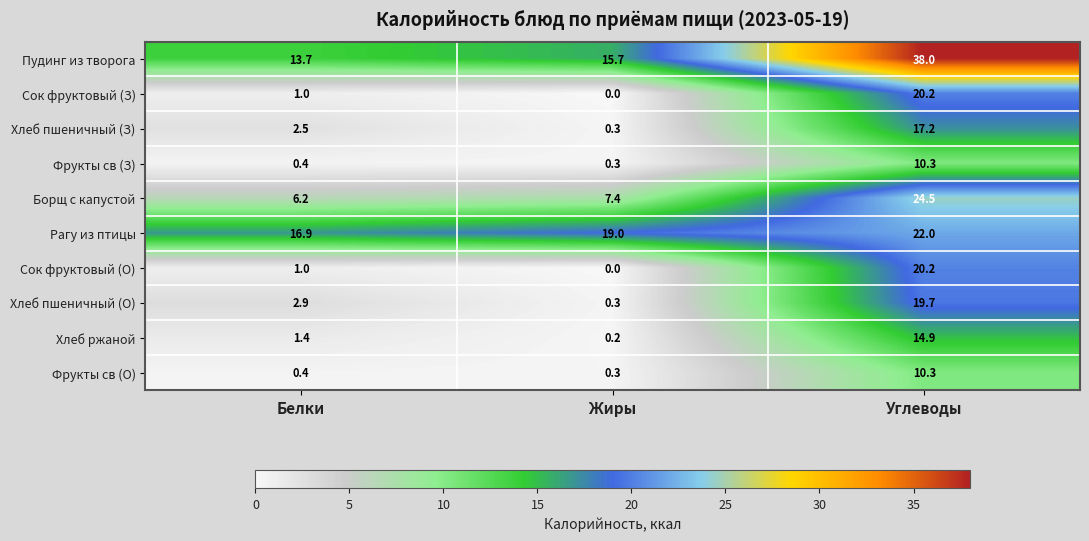

What is the average value of the Хлеб пшеничный (О) series?

7.6